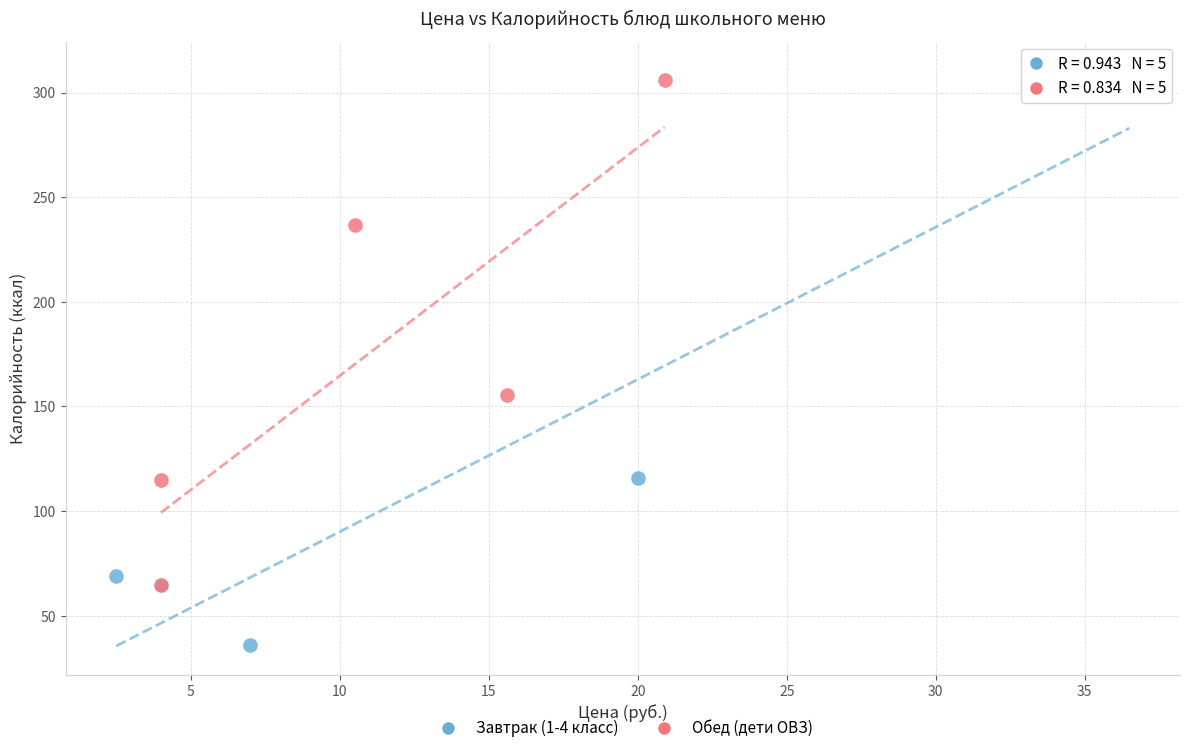

Which series has the widest spread of Y values?

Завтрак (1-4 класс)